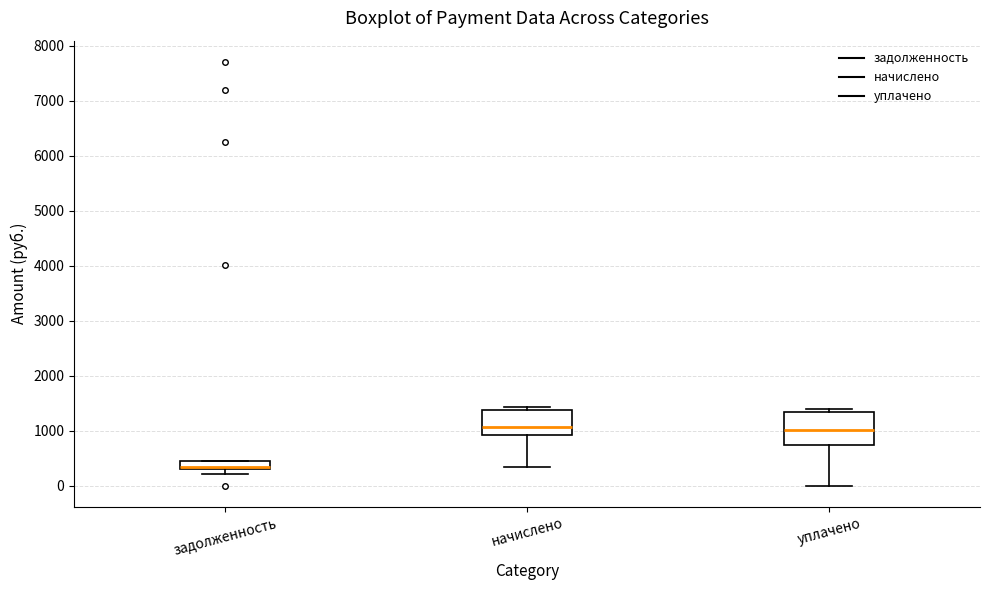

Which box is the tallest, from its lower edge to its upper edge?

уплачено